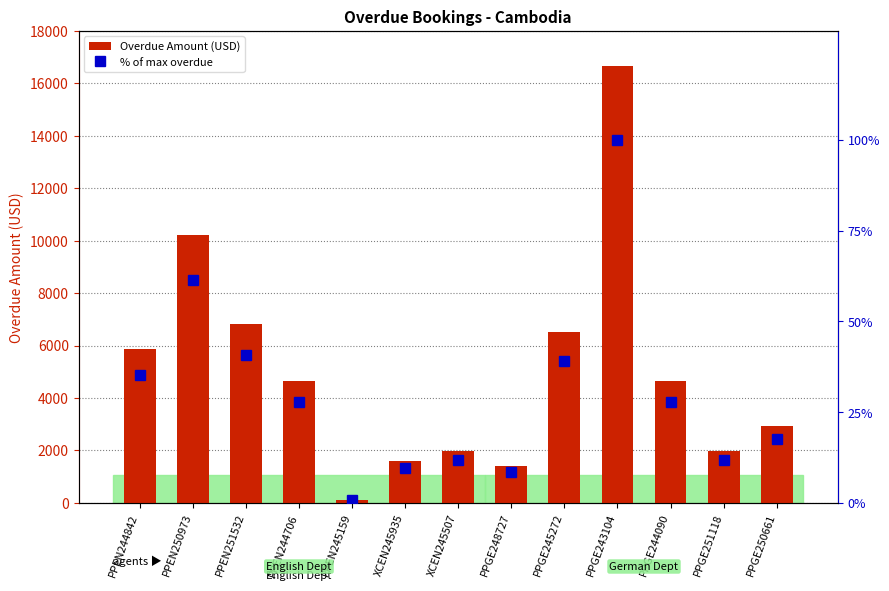

Is it true that Overdue Amount (USD) equals 16661.0 at PPGE243104?

True